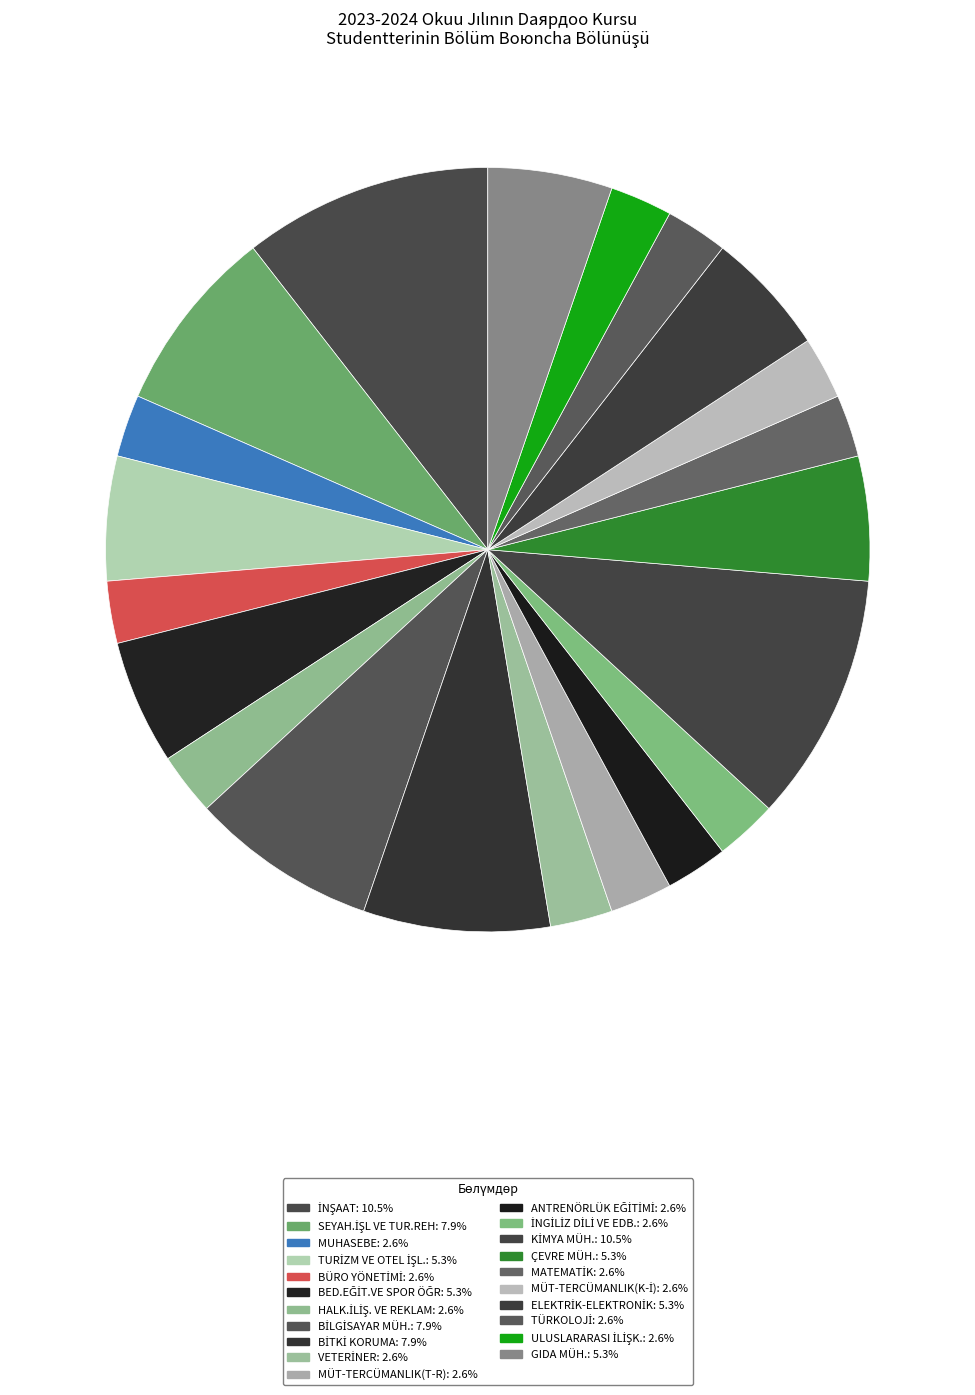

What is the ratio of the value at BİTKİ KORUMA to the value at BED.EĞİT.VE SPOR ÖĞR?

1.5